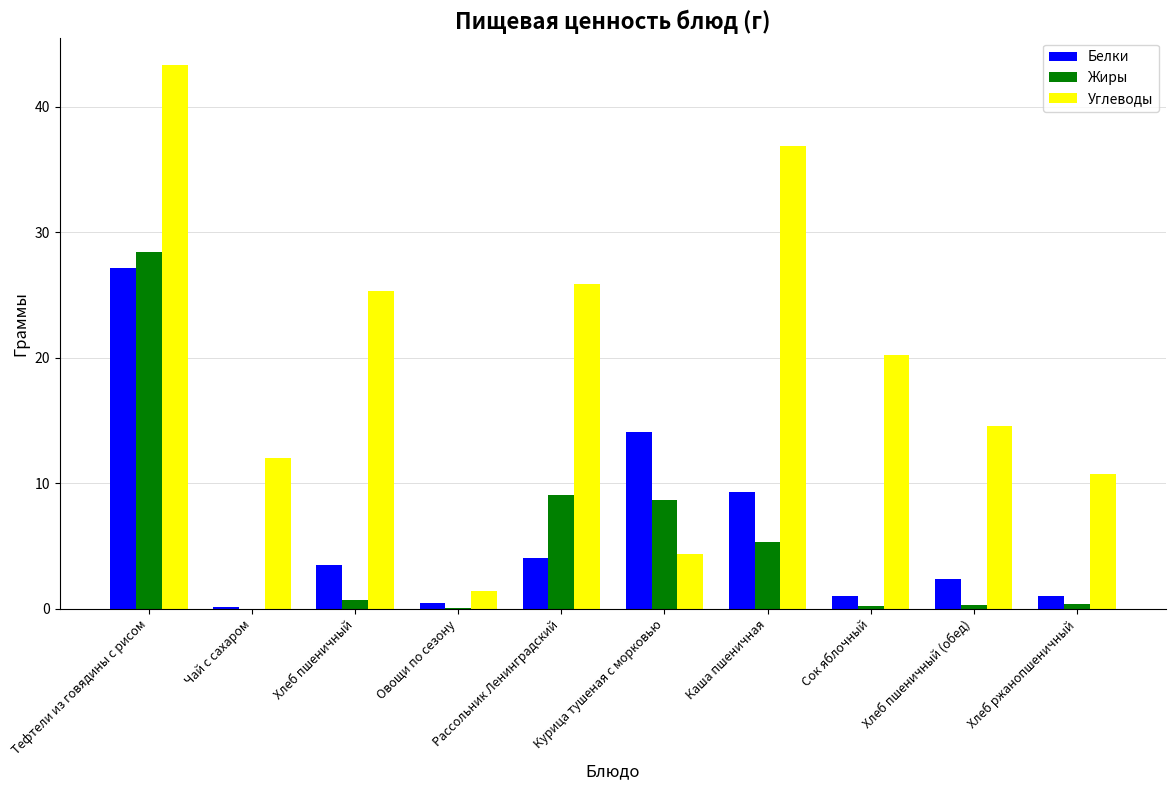

Which label corresponds to the largest value in the chart?

Тефтели из говядины с рисом